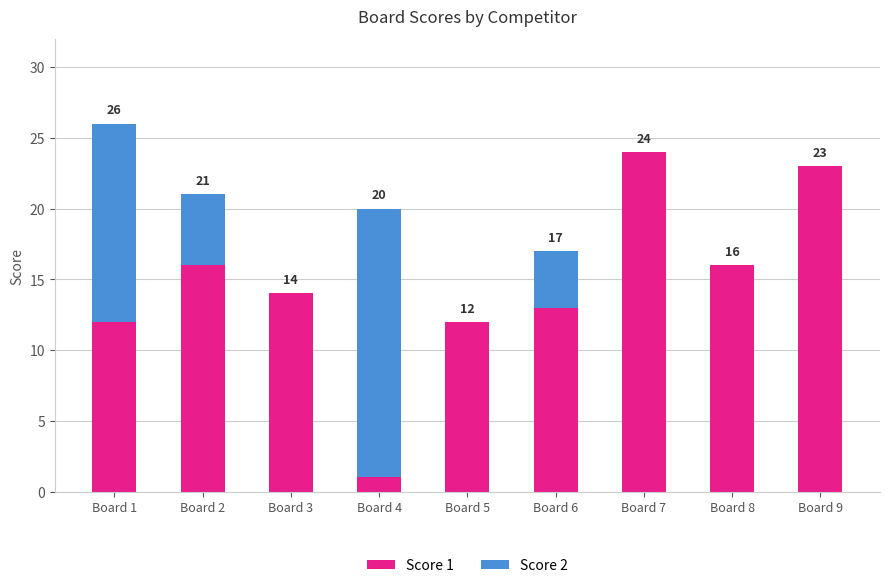

Where does the Score 1 series first go above 14?

Board 2